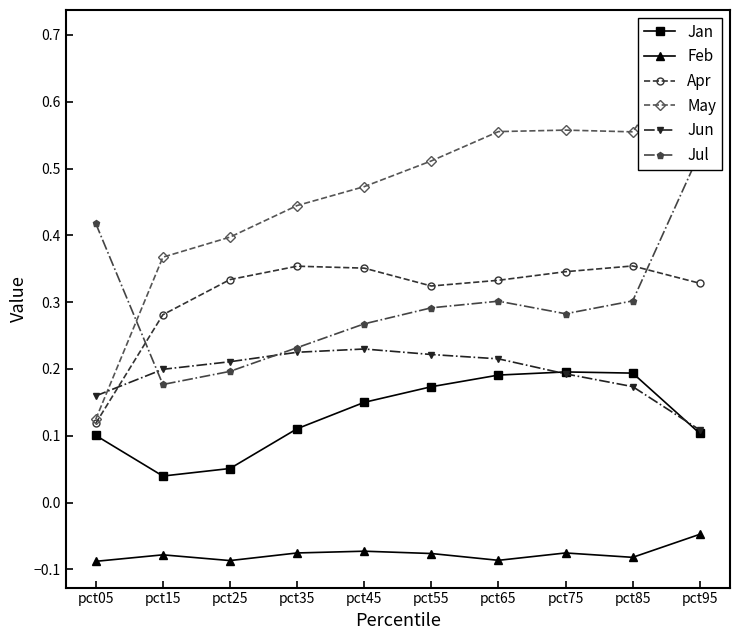

Count the Jun values in the range 0 to 1.

10